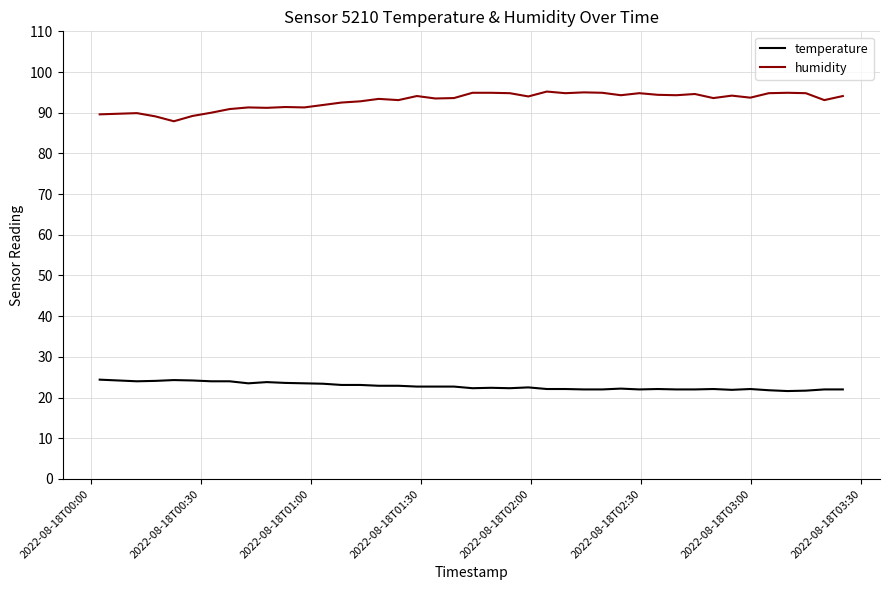

Rank the series by their average value, from highest to lowest.

humidity, temperature